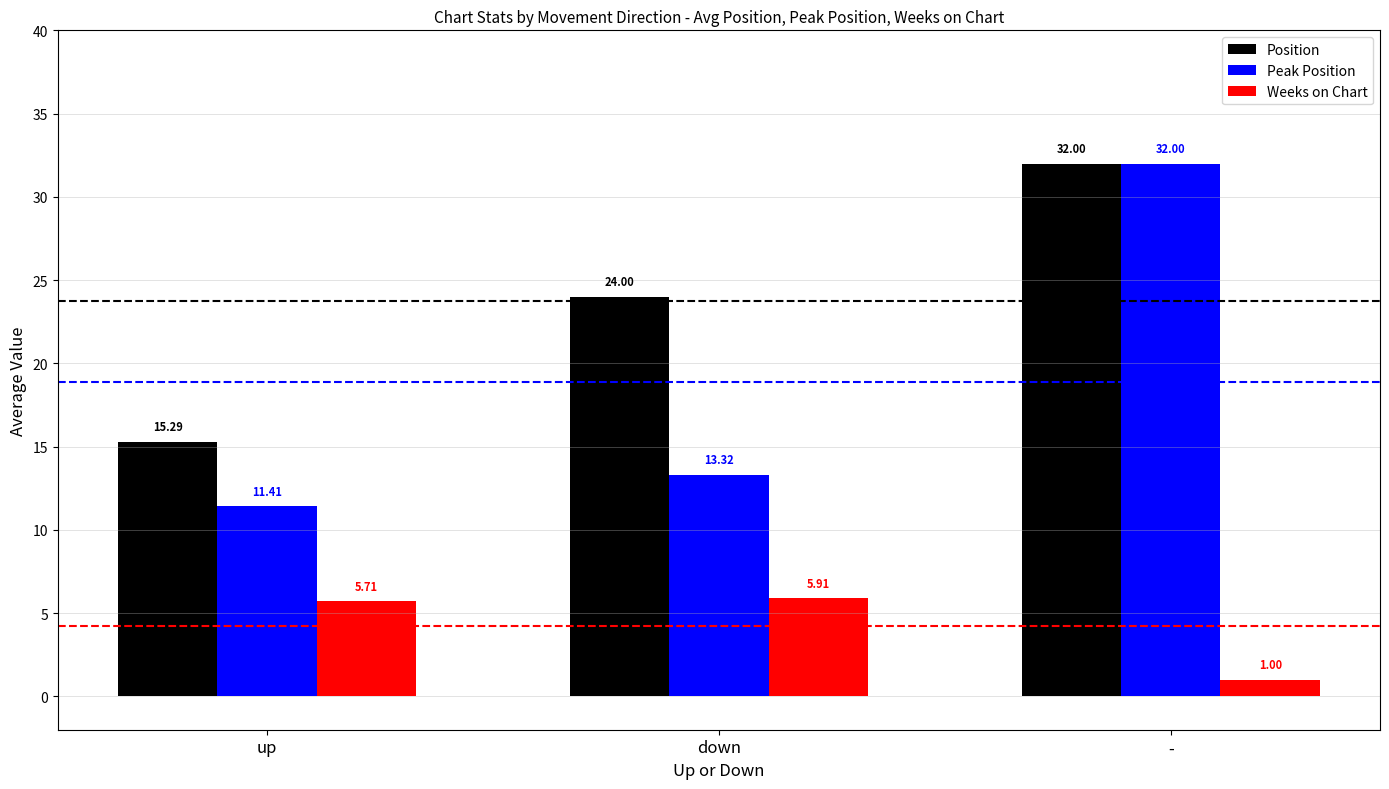

What is the maximum value shown in the chart?

32.0